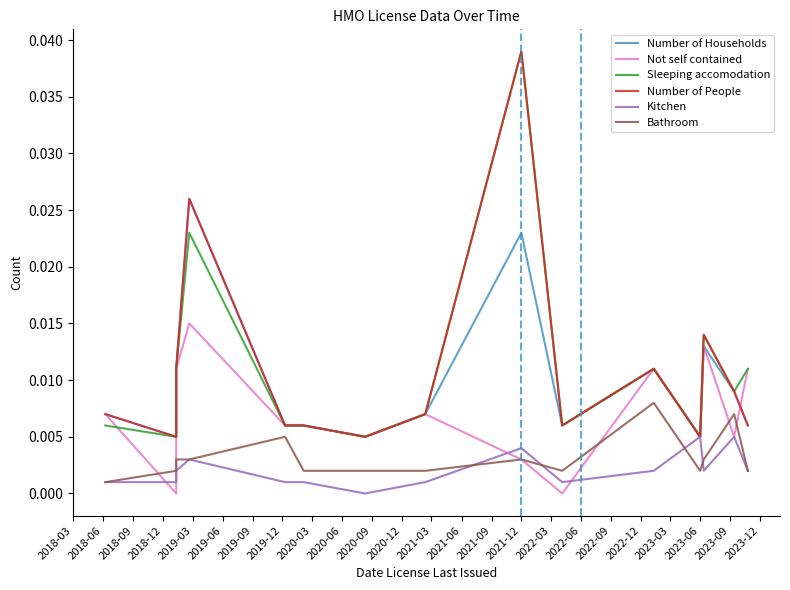

The value of Sleeping accomodation at 2021-09 is 0.0. True or false?

False